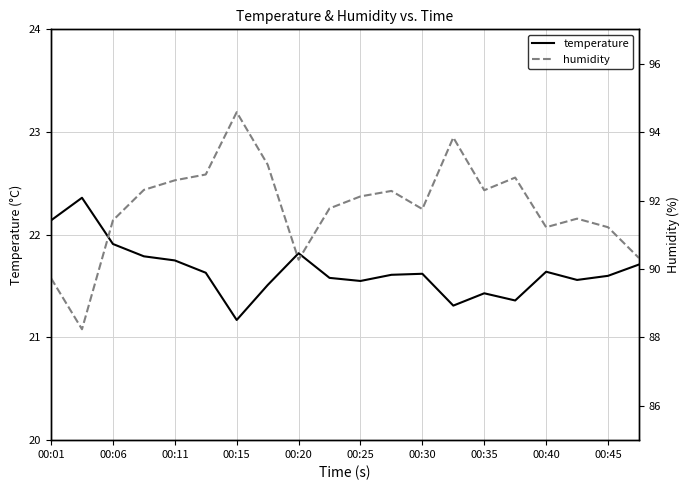

Is it true that temperature equals 21.6 at 00:45?

True